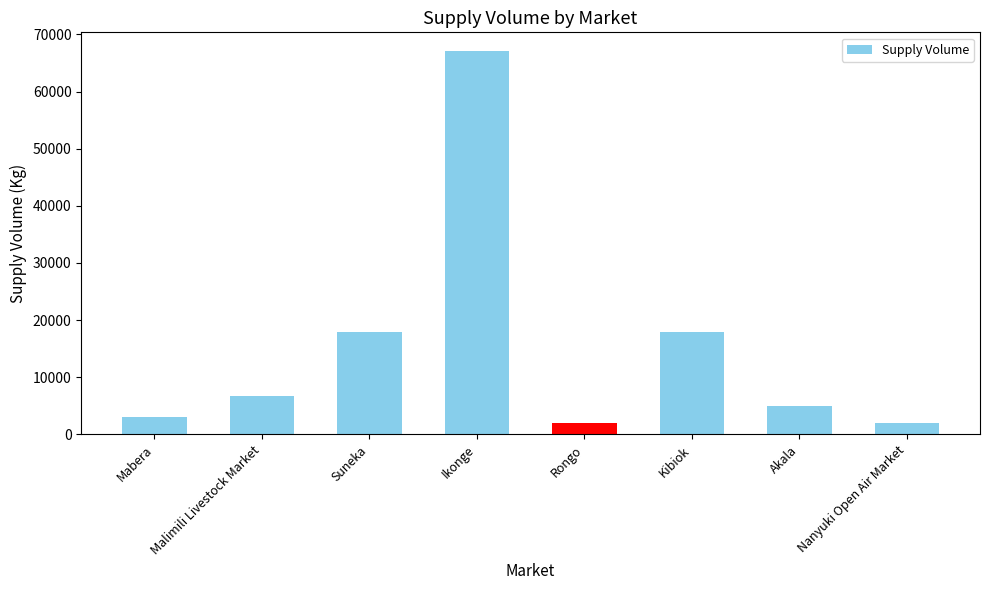

Reading left to right, list all the values displayed in this chart.

3000	6800	18000	67000	2000	18000	5000	2000